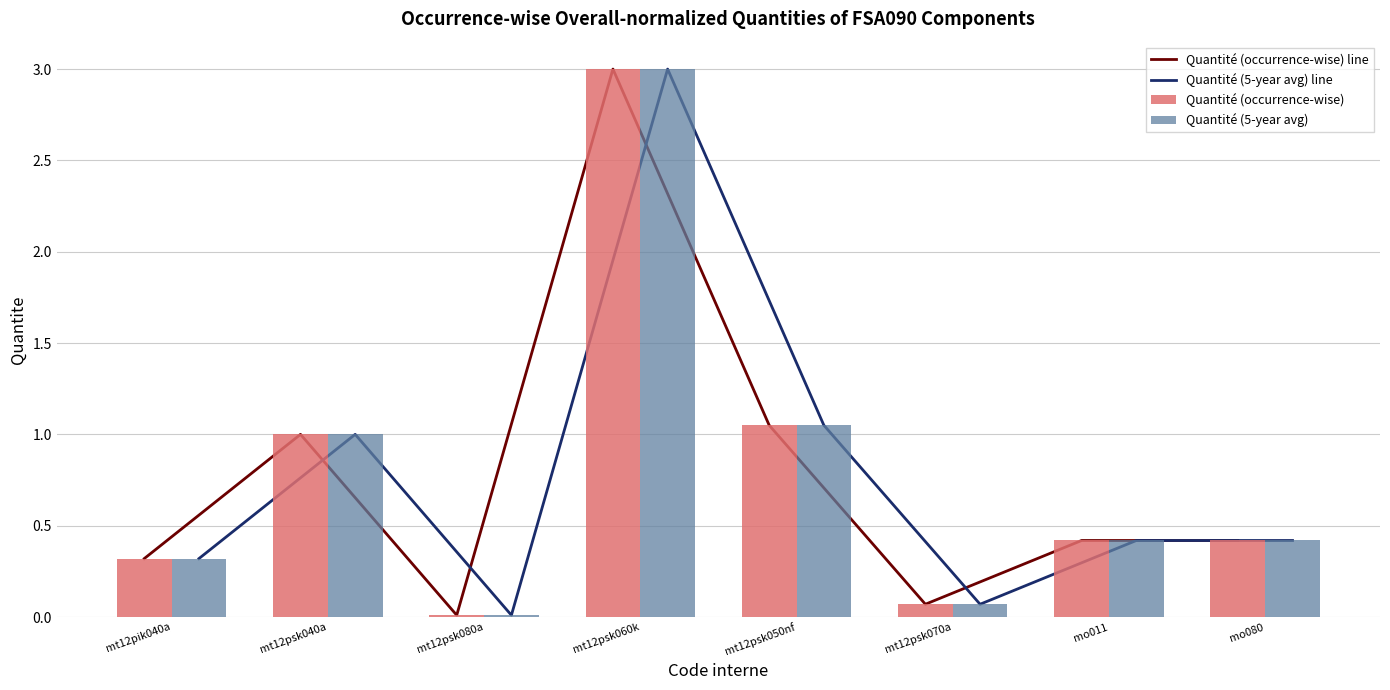

Rank the series at mo080 from lowest to highest value.

Quantité (occurrence-wise) line, Quantité (5-year avg) line, Quantité (occurrence-wise), Quantité (5-year avg)